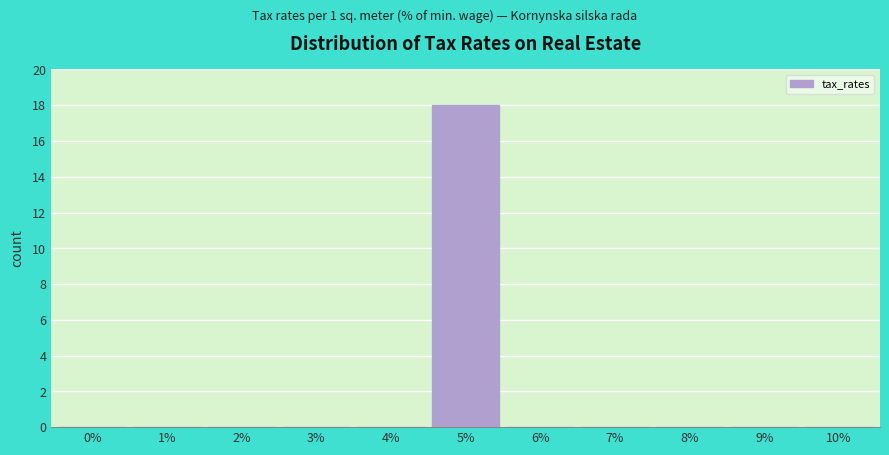

Reading right to left, transcribe all the data shown in this chart.

10%=0	9%=0	8%=0	7%=0	6%=0	5%=18	4%=0	3%=0	2%=0	1%=0	0%=0